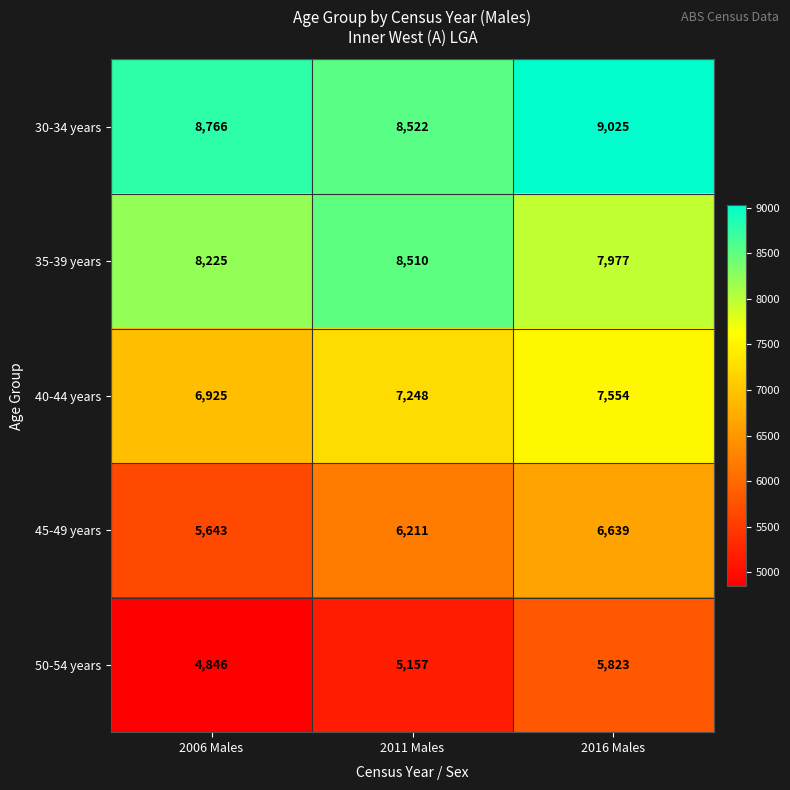

Reading right to left, list all the values displayed in this chart.

30-34 years: 9025	8522	8766
35-39 years: 7977	8510	8225
40-44 years: 7554	7248	6925
45-49 years: 6639	6211	5643
50-54 years: 5823	5157	4846